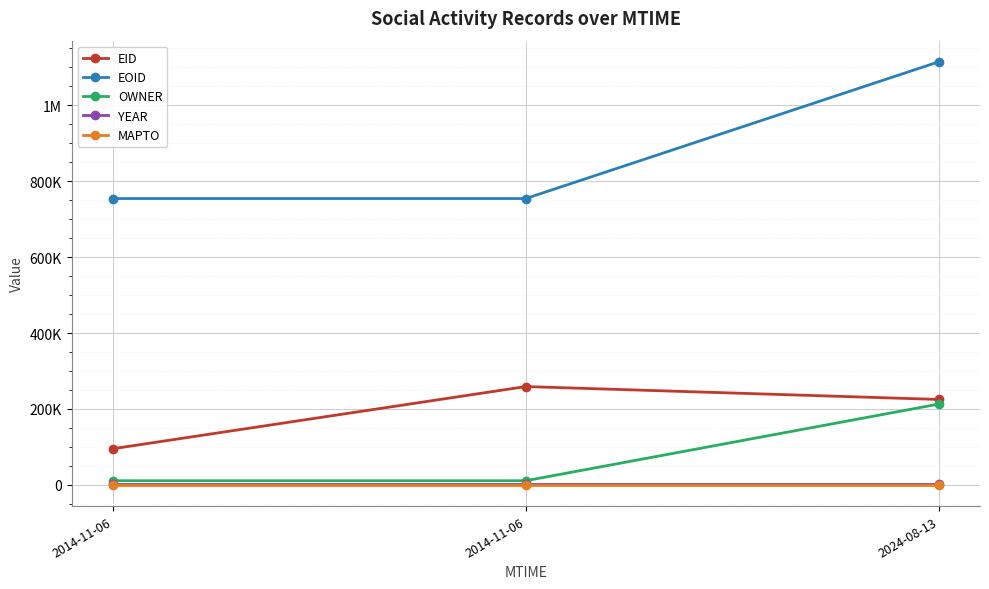

What are all the series names shown in the legend?

EID, EOID, OWNER, YEAR, MAPTO